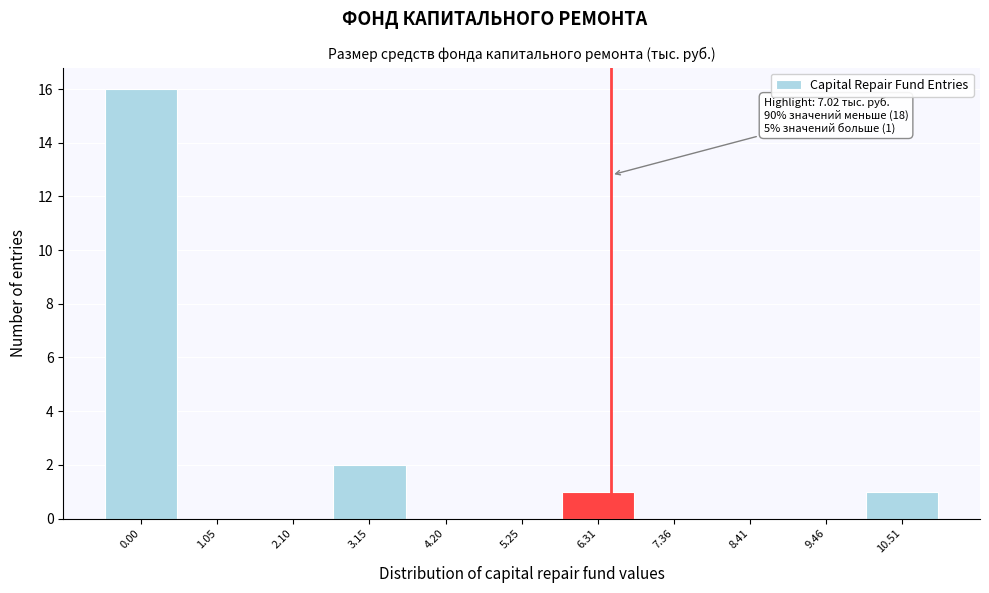

Reading left to right, list all the values displayed in this chart.

0.00=16	1.05=0	2.10=0	3.15=2	4.20=0	5.25=0	6.31=1	7.36=0	8.41=0	9.46=0	10.51=1